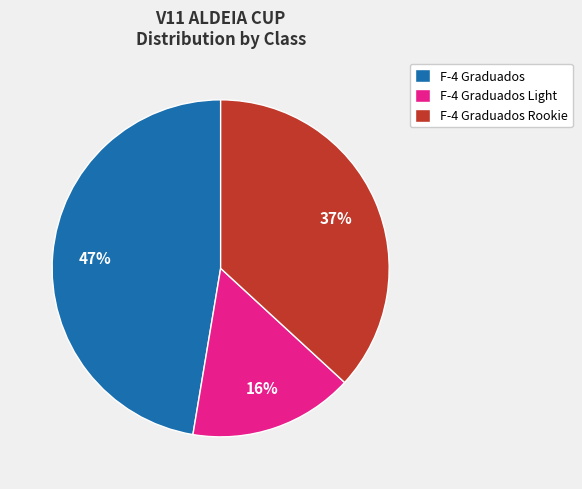

Approximately how many times larger is the value at F-4 Graduados Rookie compared to F-4 Graduados Light?

2.3